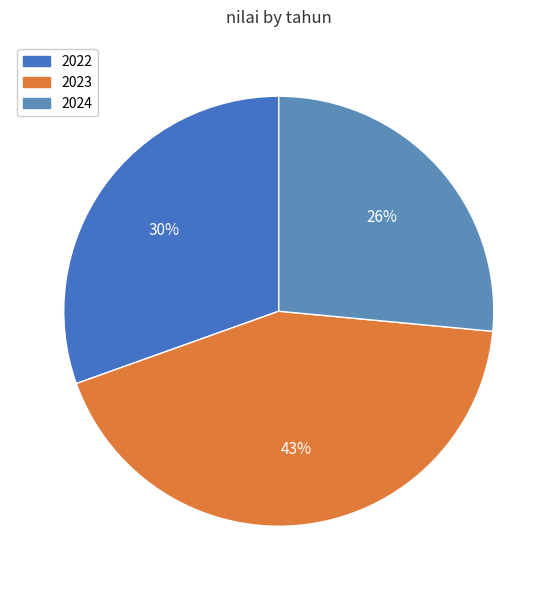

Is there any slice that represents more than half of the pie?

No